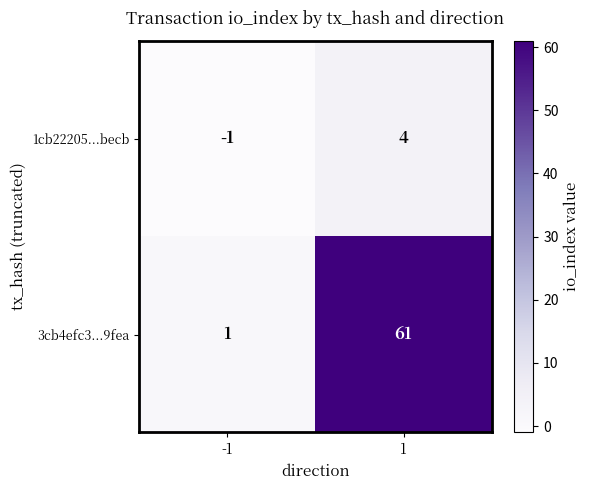

Reading left to right, what are all the values shown in this chart?

1cb22205...becb: -1=-1	1=4
3cb4efc3...9fea: -1=1	1=61